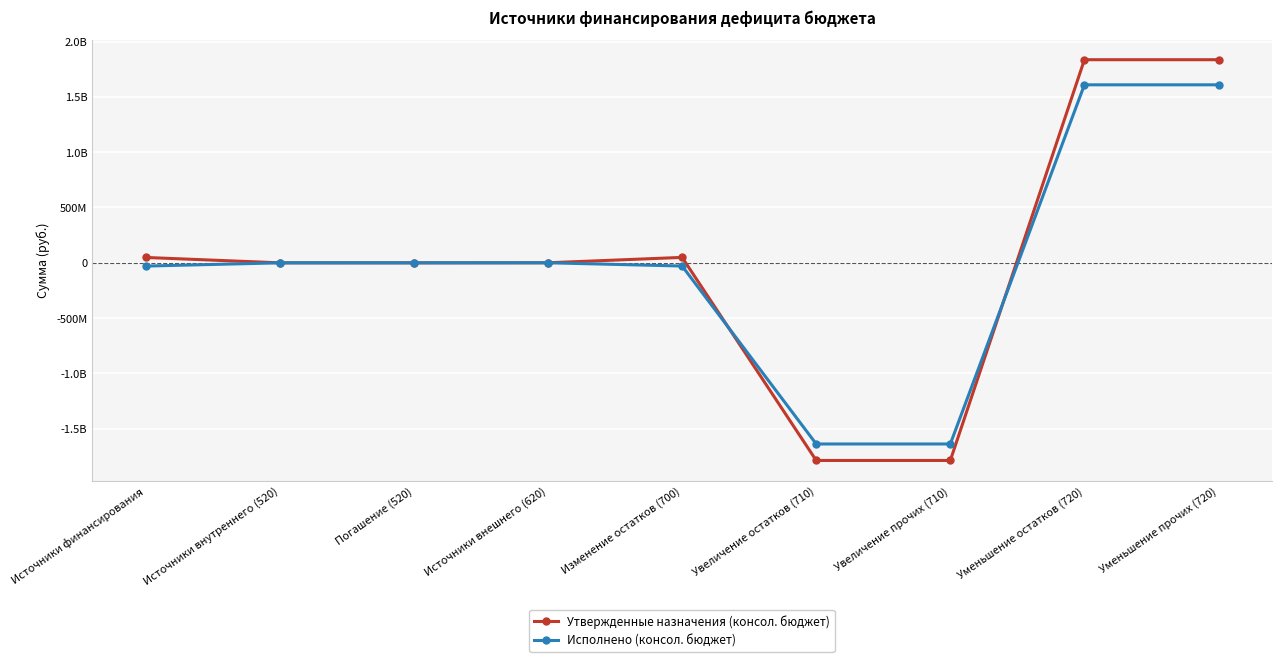

What is the smallest value displayed?

-1788265700.0